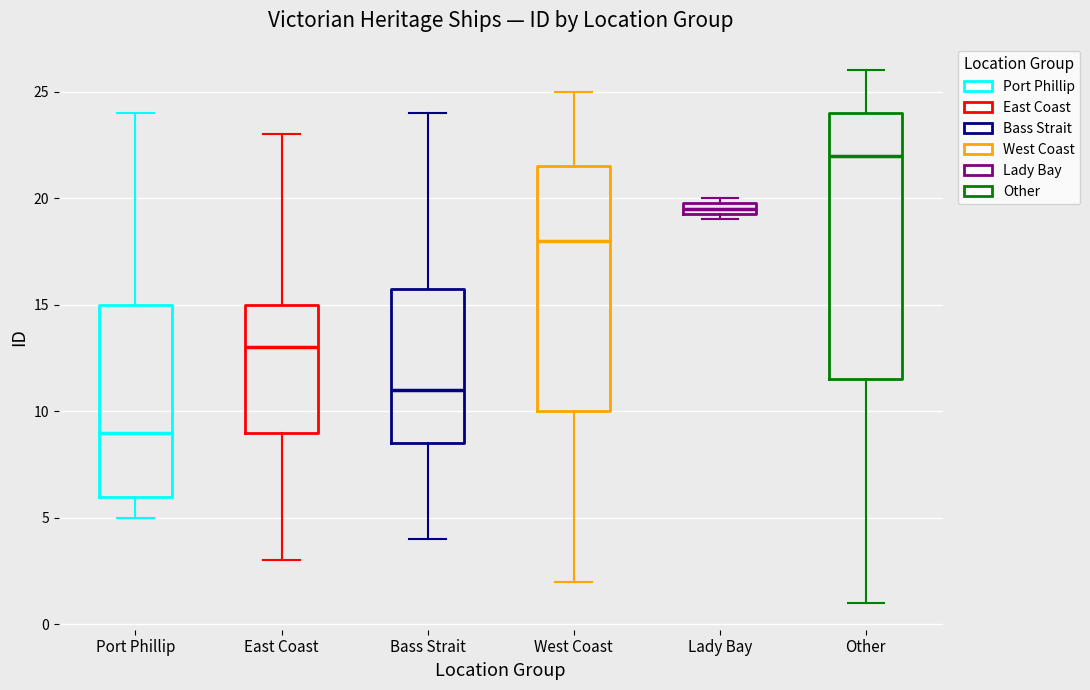

Which box's median line is the highest?

Other